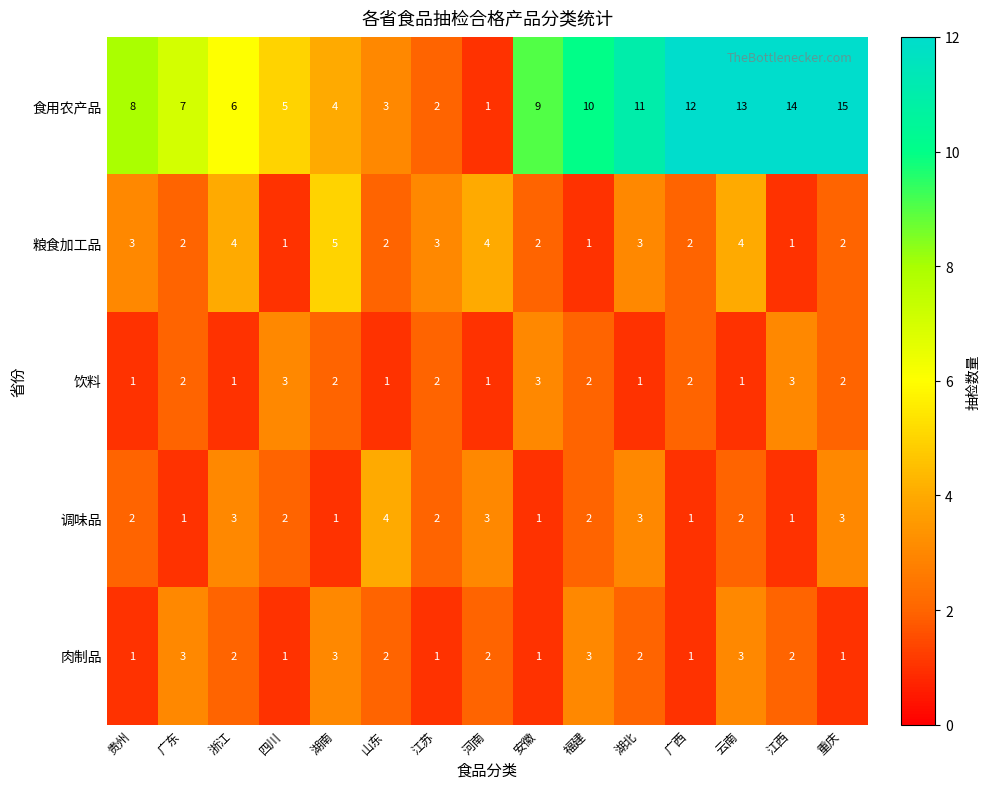

What value does the 调味品 series have at 浙江?

3